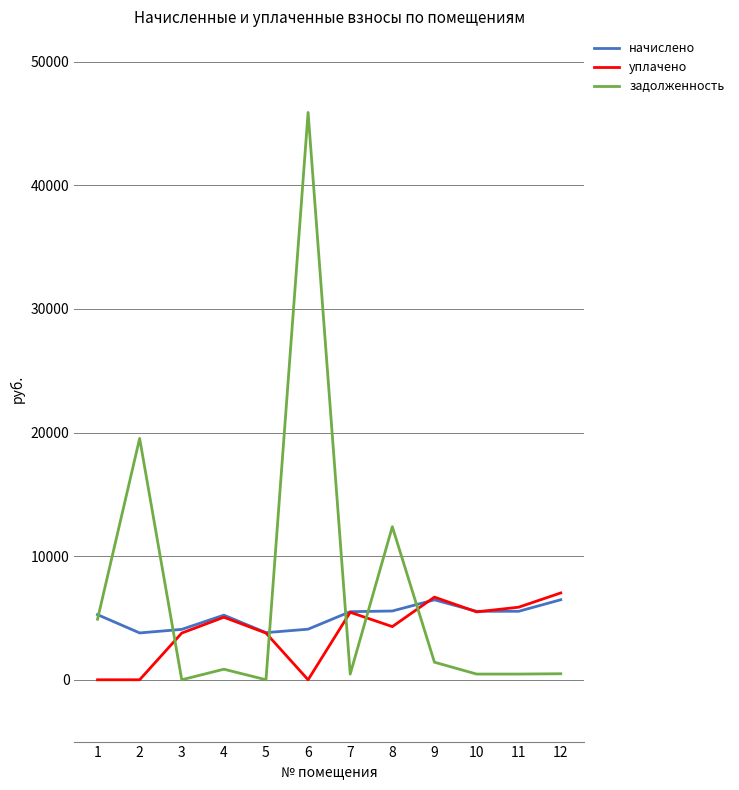

How many distinct data groups are displayed?

3